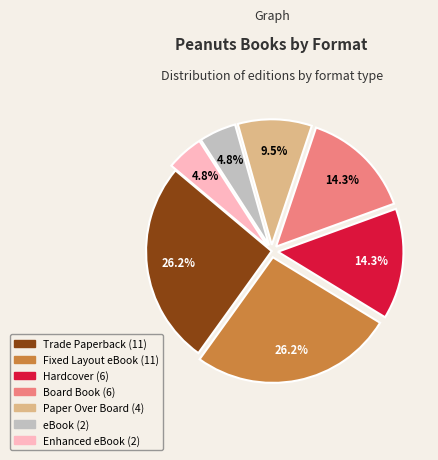

Does Hardcover represent more than half of the total?

No